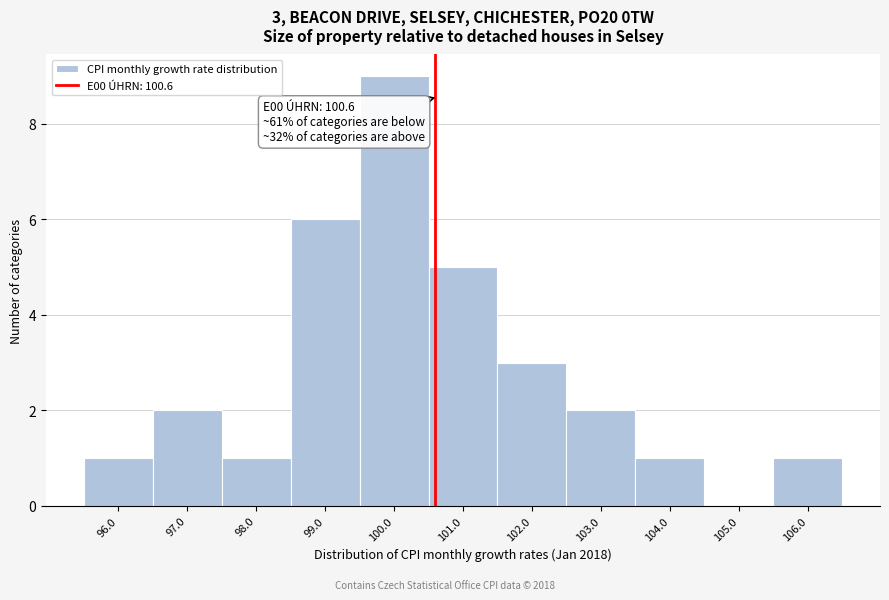

Over which range of the x-axis is the bar tallest?

99.5 to 100.5